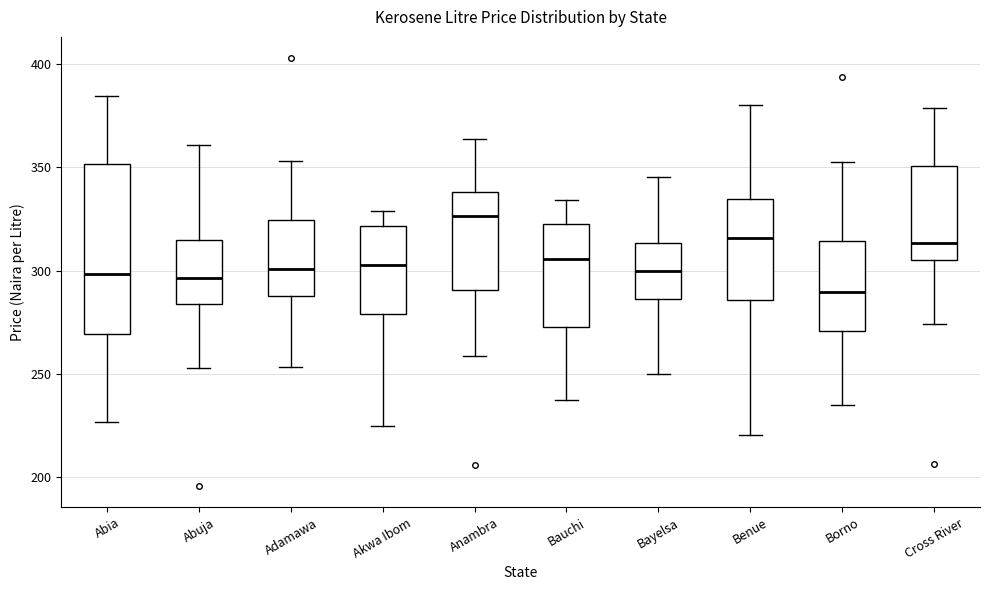

Comparing the boxes themselves (not the whiskers), which one is the tallest?

Abia